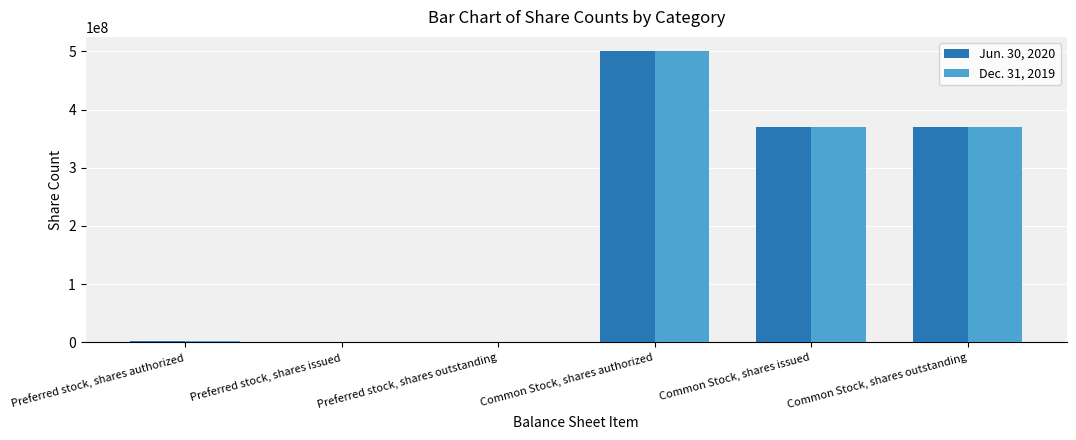

Are the bars horizontal?

No